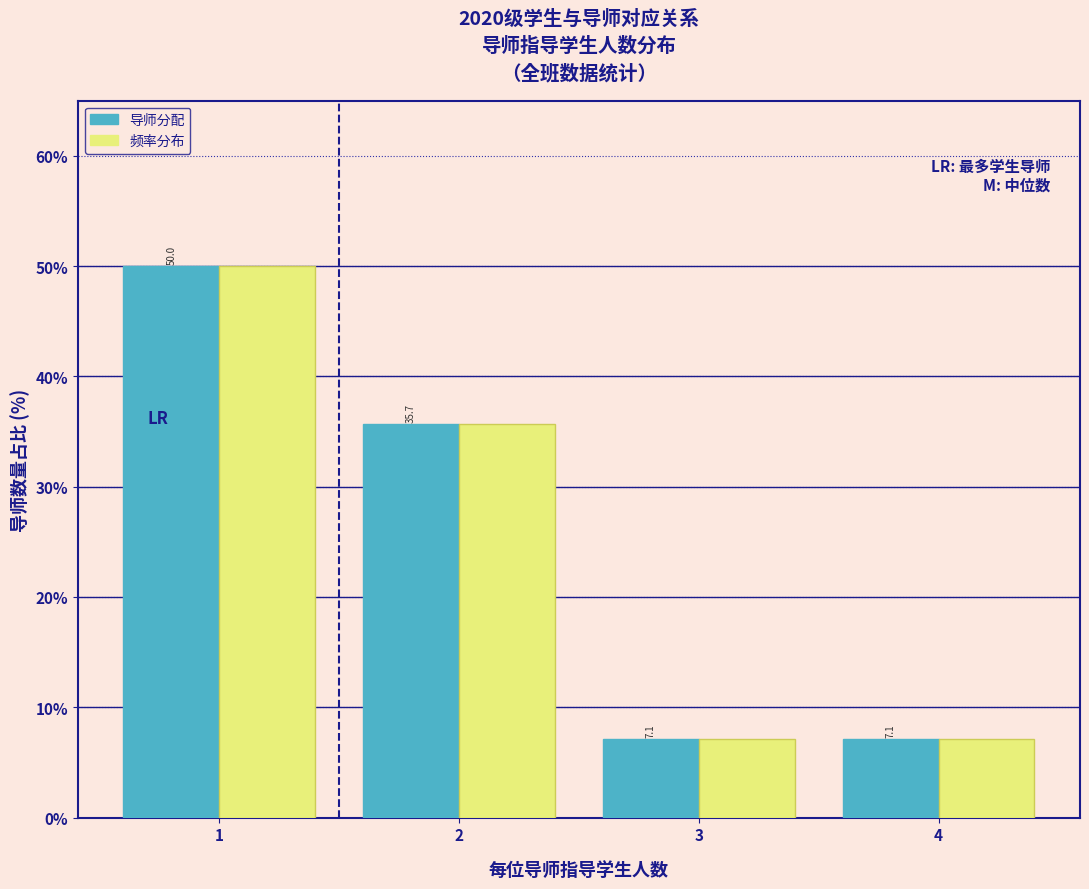

Reading right to left, transcribe all the data shown in this chart.

导师分配: 7.1	7.1	35.7	50.0
频率分布: 7.1	7.1	35.7	50.0